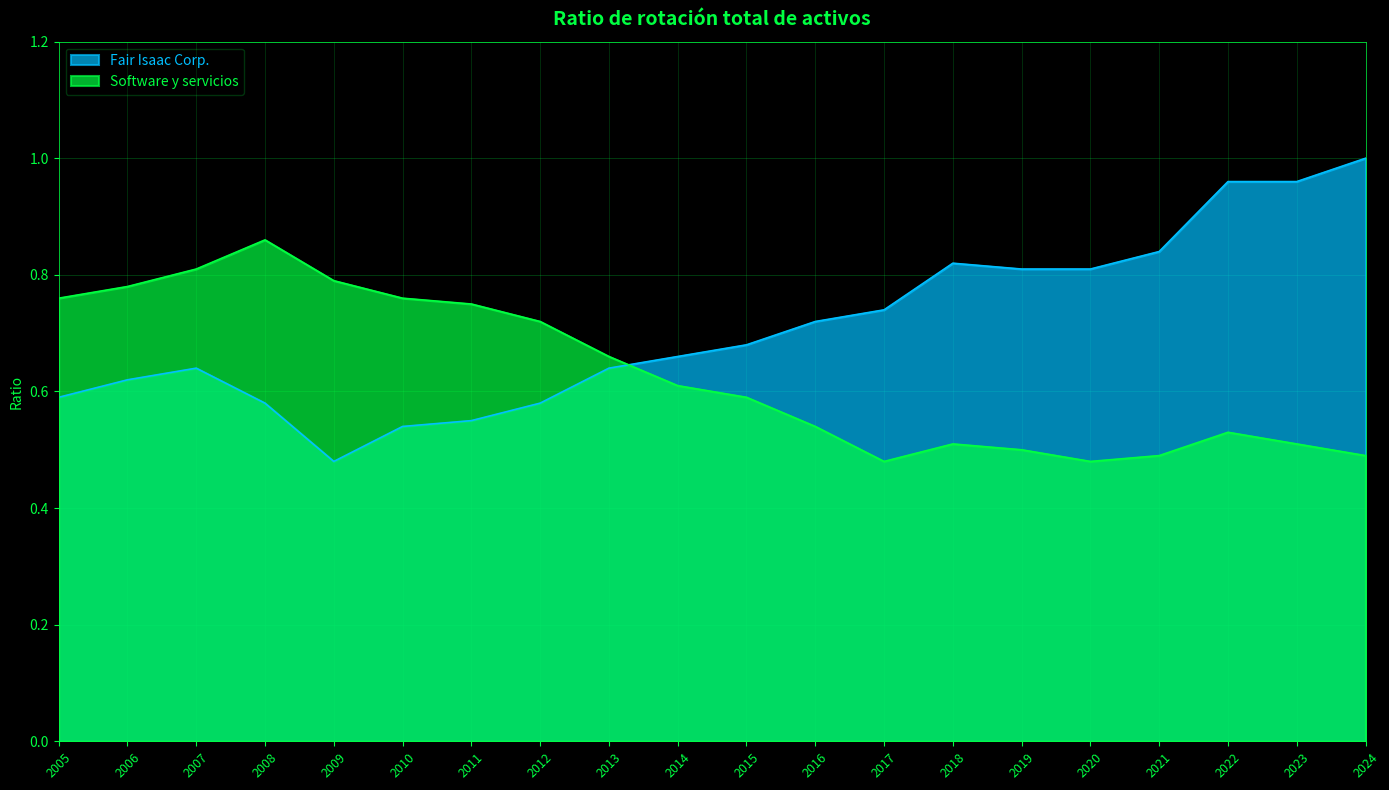

What is the difference between the maximum and minimum values in the Software y servicios series?

0.4